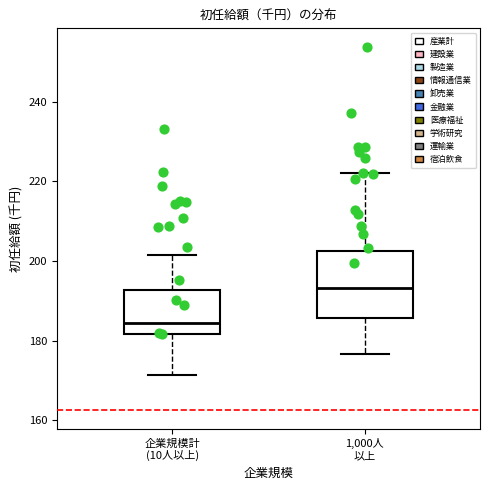

Which box's median line is the highest?

1,000人 以上